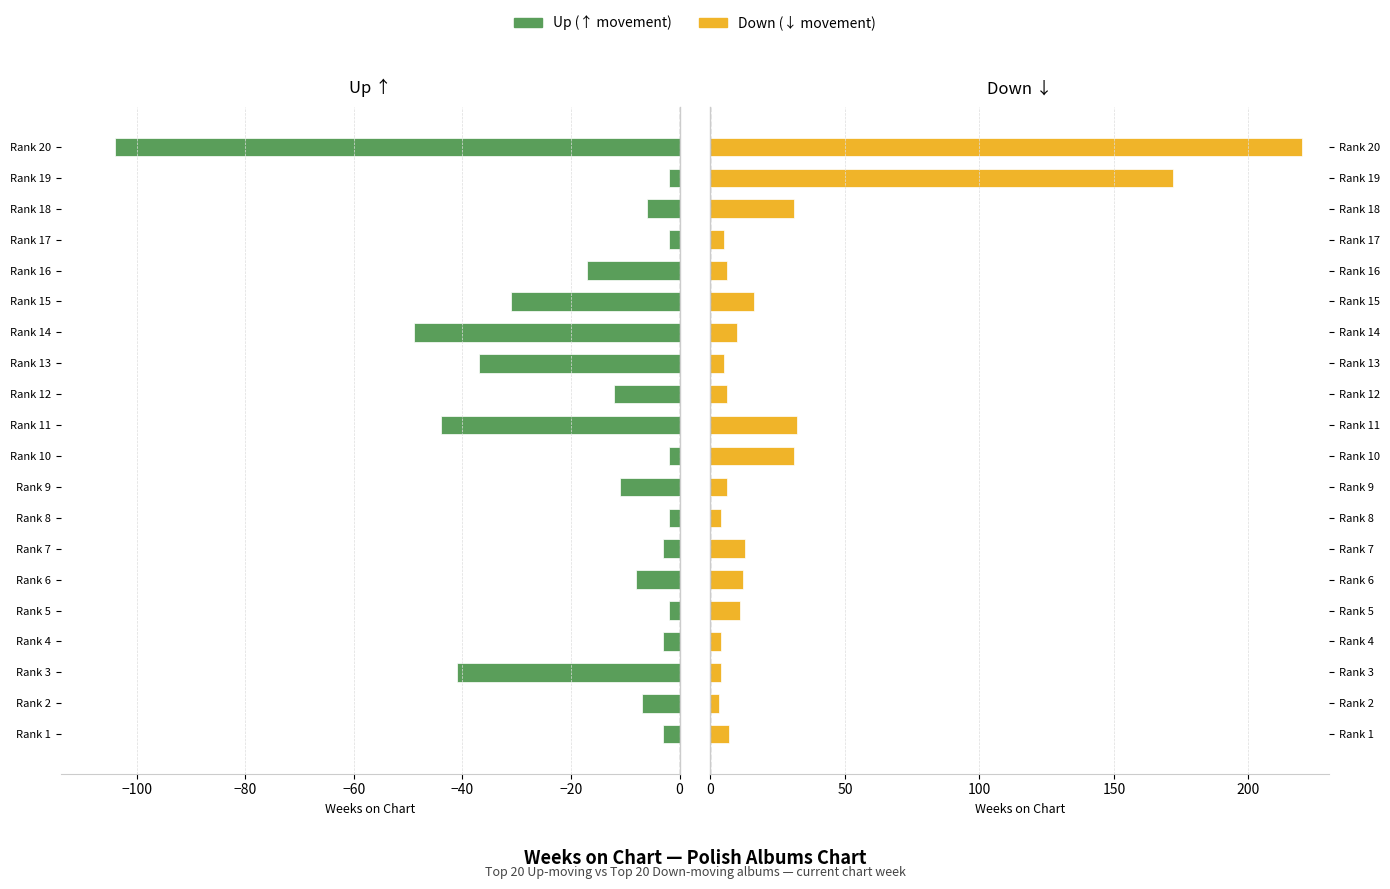

List the series in order of their overall mean, lowest first.

Up, Down